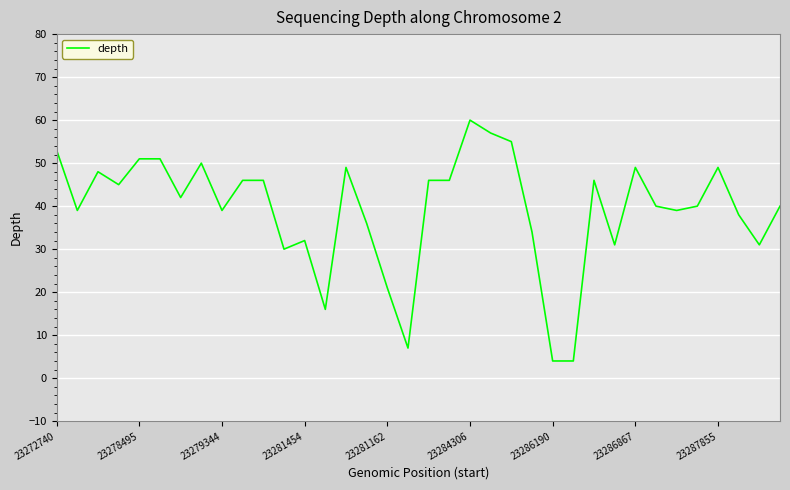

What is the greatest value displayed?

60